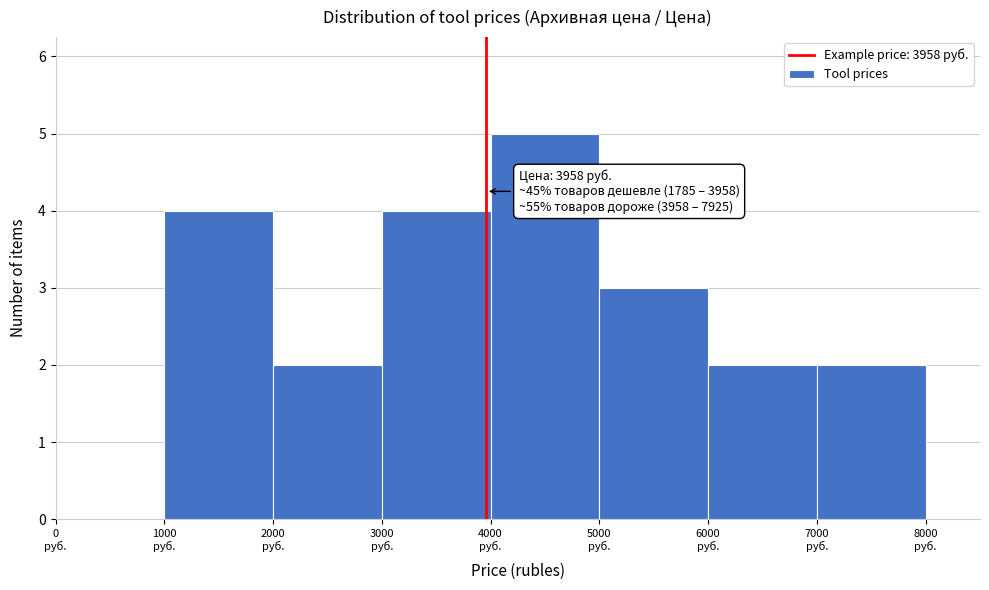

Over which range of the x-axis is the bar tallest?

4000 to 5000